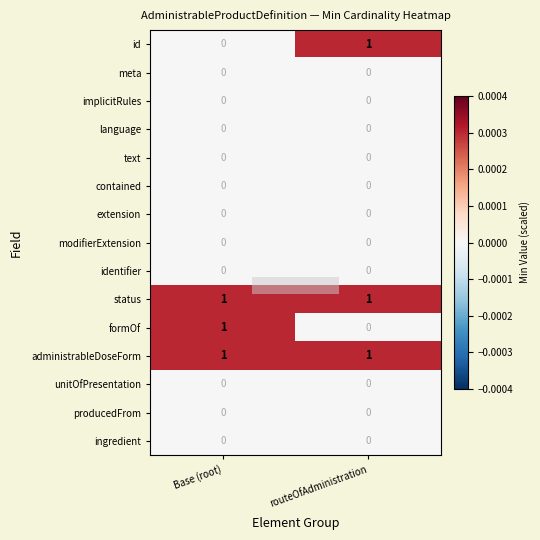

The ingredient series shows 0 at routeOfAdministration. True or false?

True